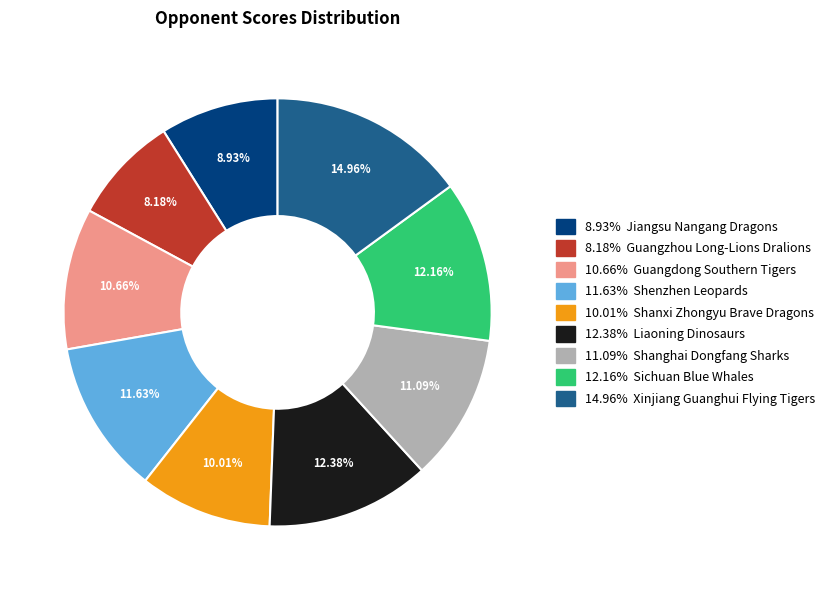

Count the number of slices in the pie.

9